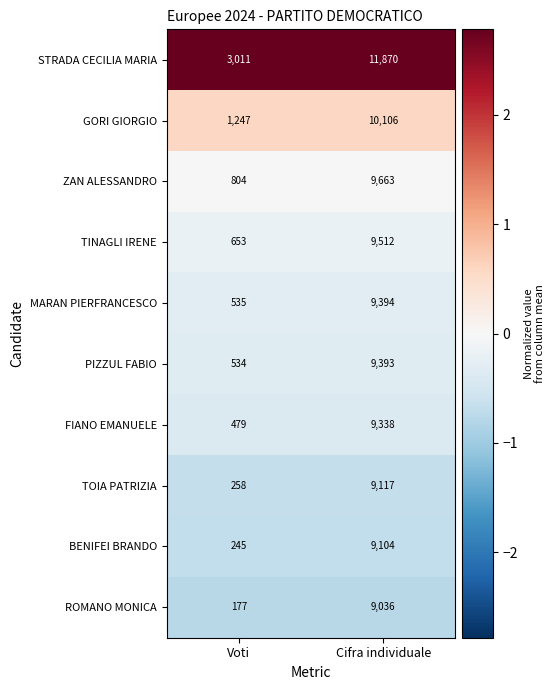

What is the lowest value of the ZAN ALESSANDRO series?

804